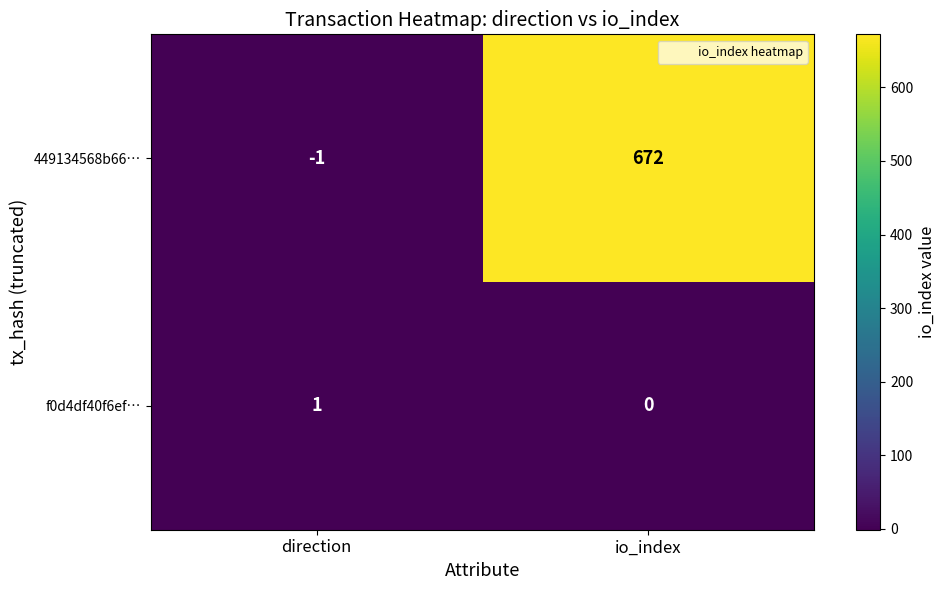

Reading left to right, what are all the values shown in this chart?

449134568b66…: direction=-1	io_index=672
f0d4df40f6ef…: direction=1	io_index=0